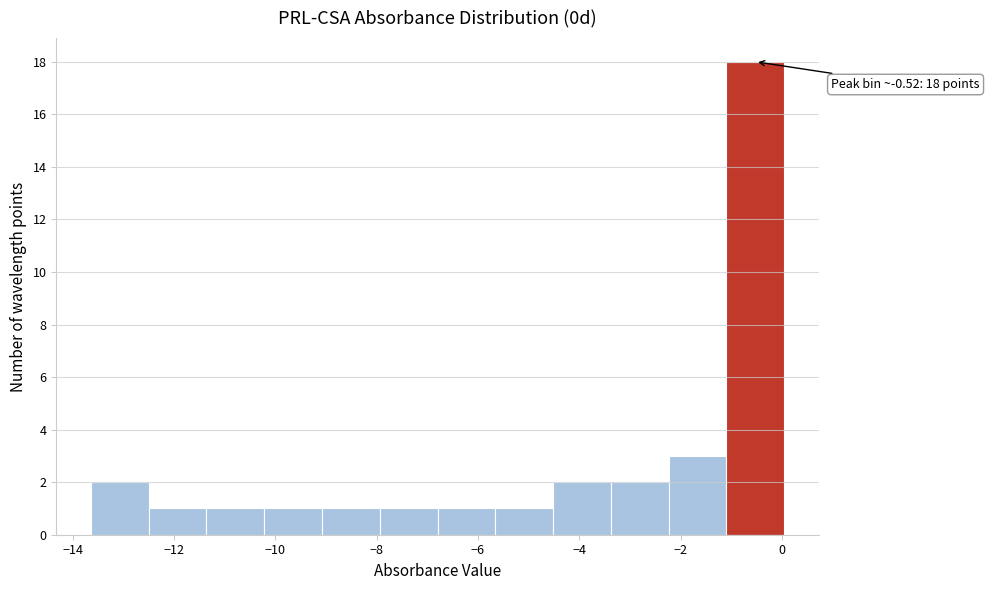

Which range on the x-axis has the tallest bar?

-1.0 to 0.0